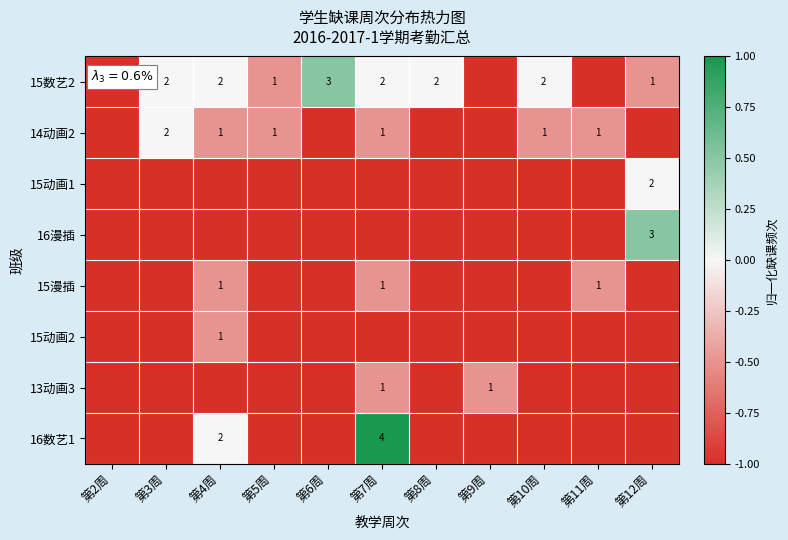

True or false: 15数艺2 has a value of 2 at 第7周.

True